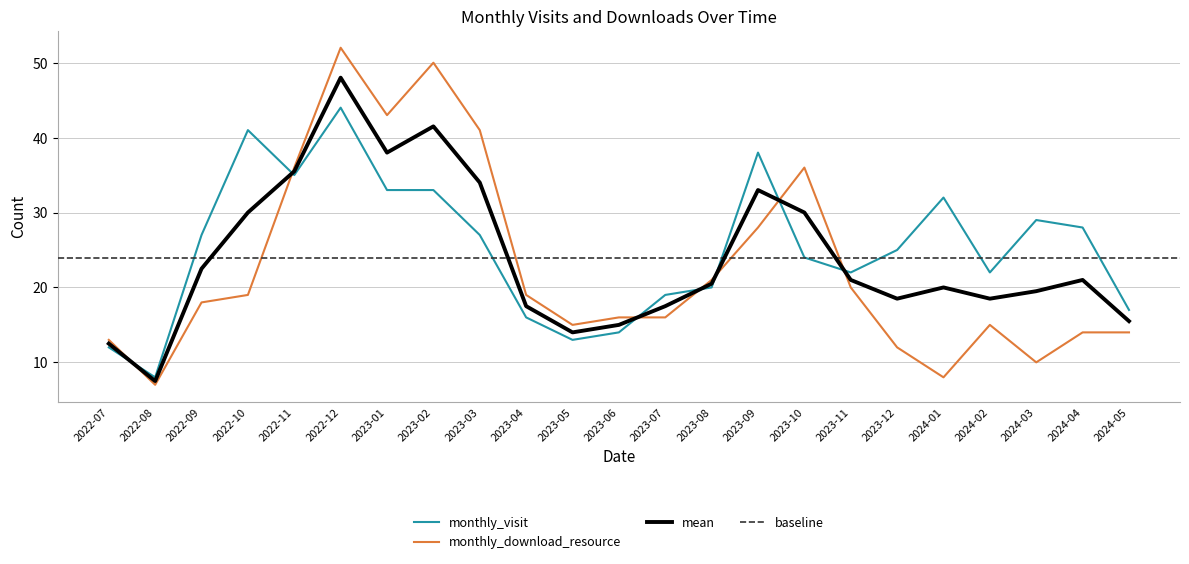

After their last crossing, which series has the higher values: monthly_download_resource or monthly_visit?

monthly_visit